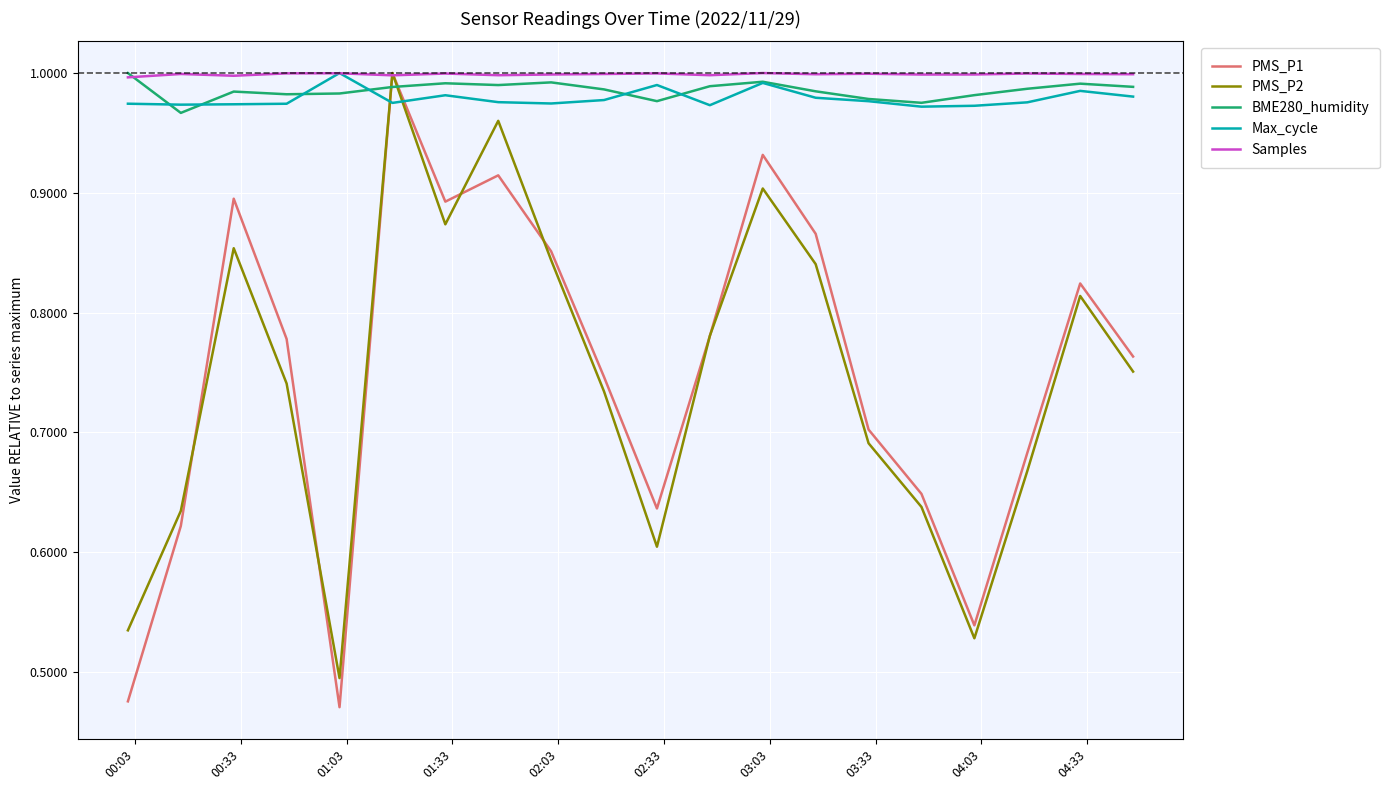

How many interior local peaks does the PMS_P1 series have?

5